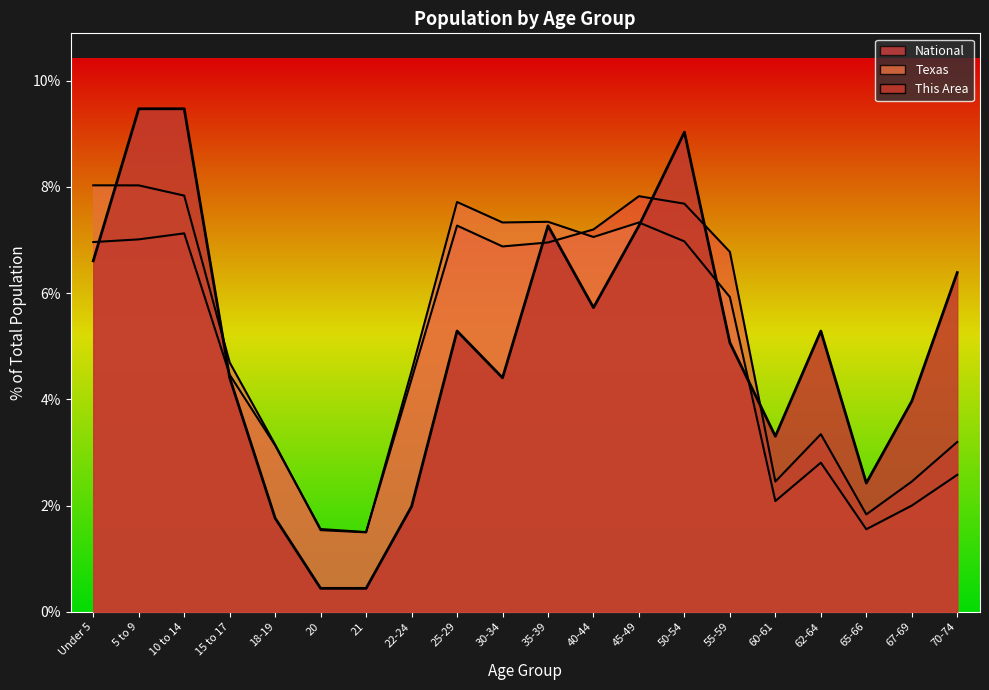

True or false: National has more than 0 interior local peaks.

True